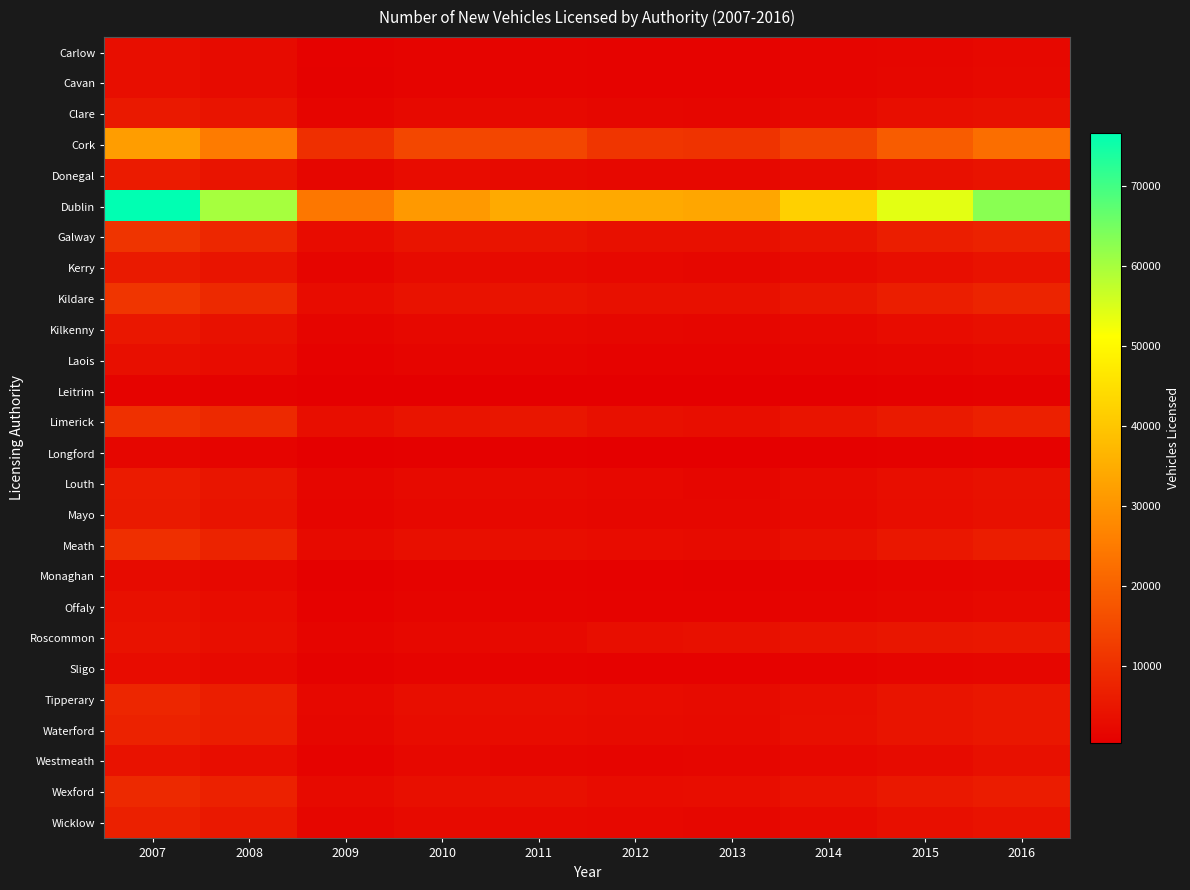

How many series are shown in this chart?

26